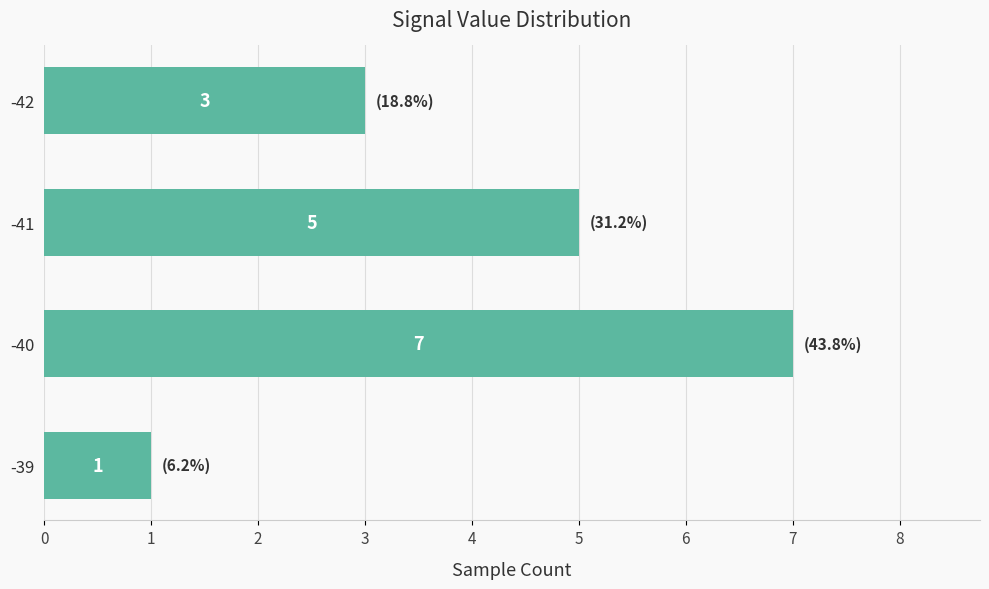

The value at -40 is 3. True or false?

False